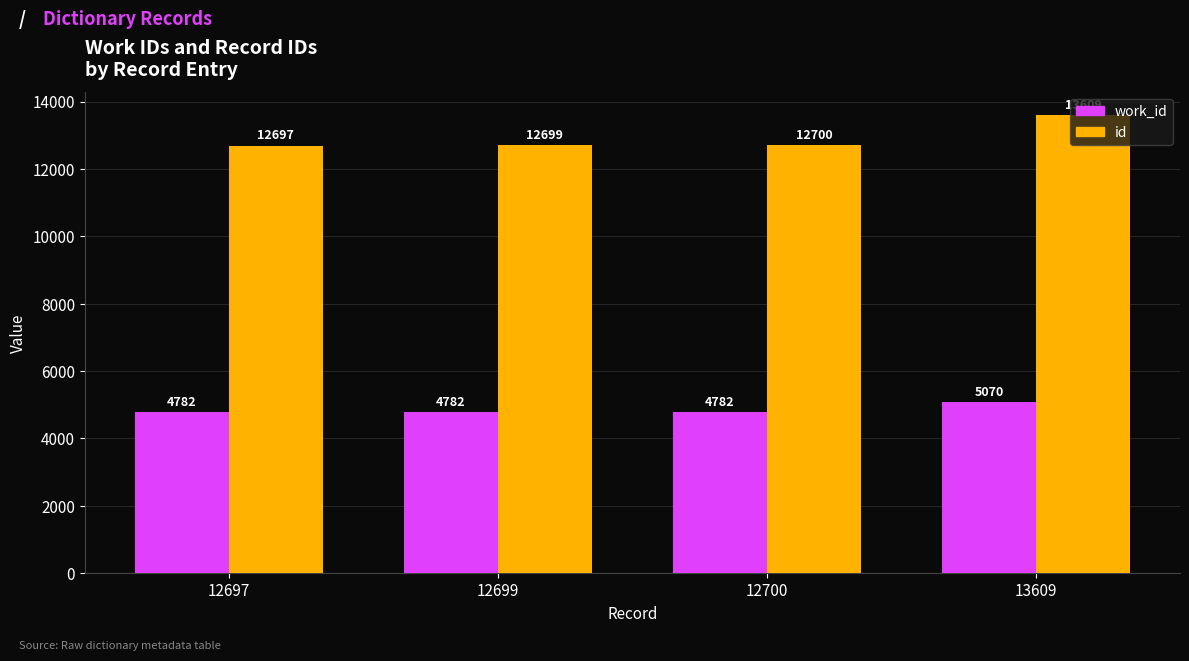

What is the value of the work_id bar at the 1st from the left?

4782